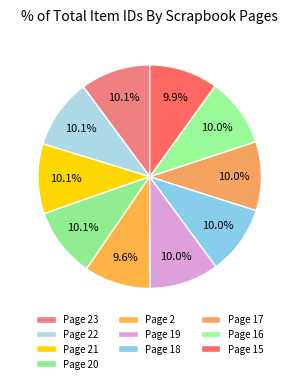

Rank the categories by value from lowest to highest.

Page 2, Page 15, Page 16, Page 17, Page 18, Page 19, Page 20, Page 21, Page 22, Page 23